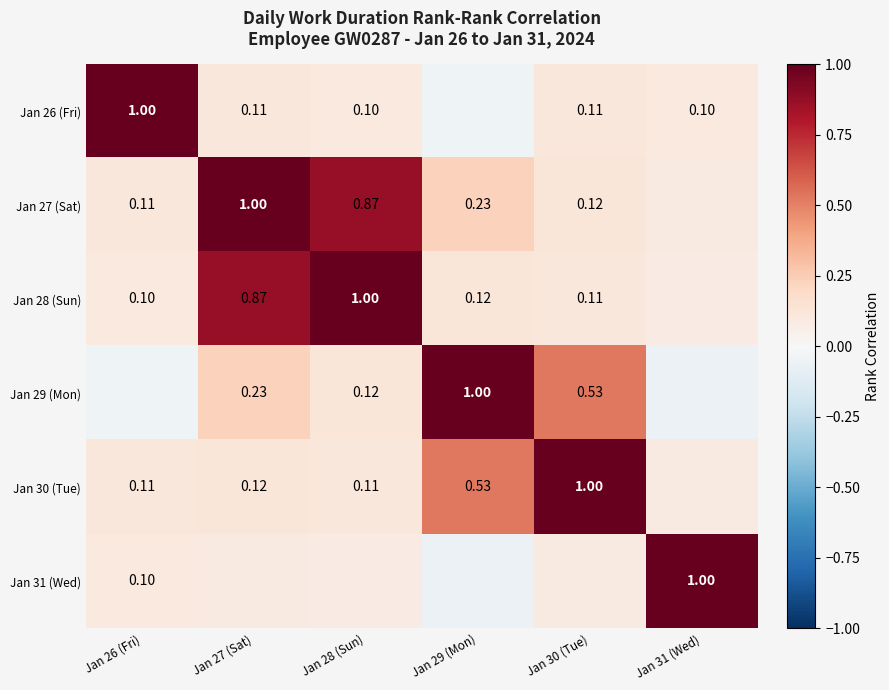

Is the value of Jan 27 (Sat) at Jan 28 (Sun) greater than the value of Jan 28 (Sun) at Jan 30 (Tue)?

Yes